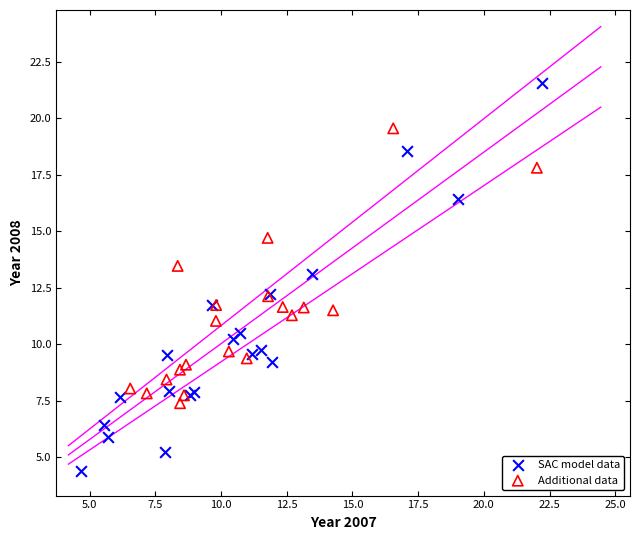

Which series has the largest Y range (max minus min)?

SAC model data